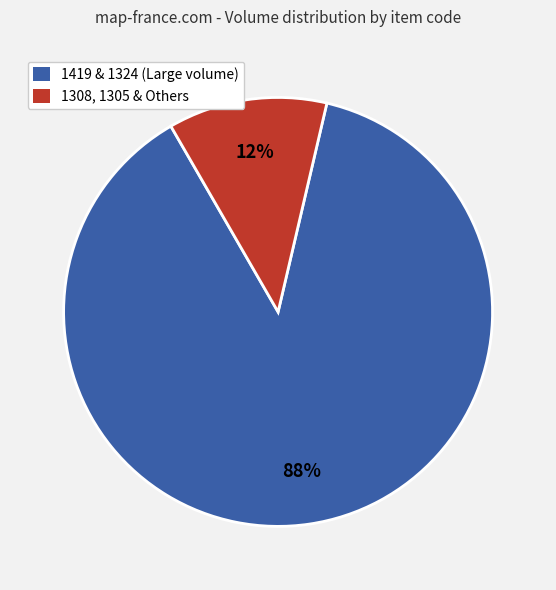

To the nearest percent, what is the difference between the largest and smallest slice percentages?

76%